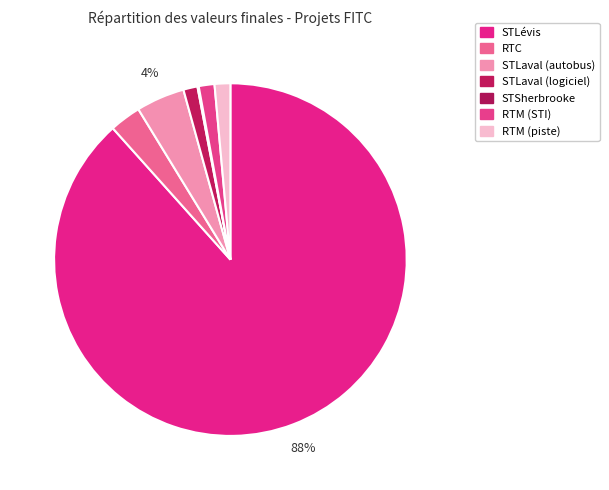

Count the number of slices in the pie.

7